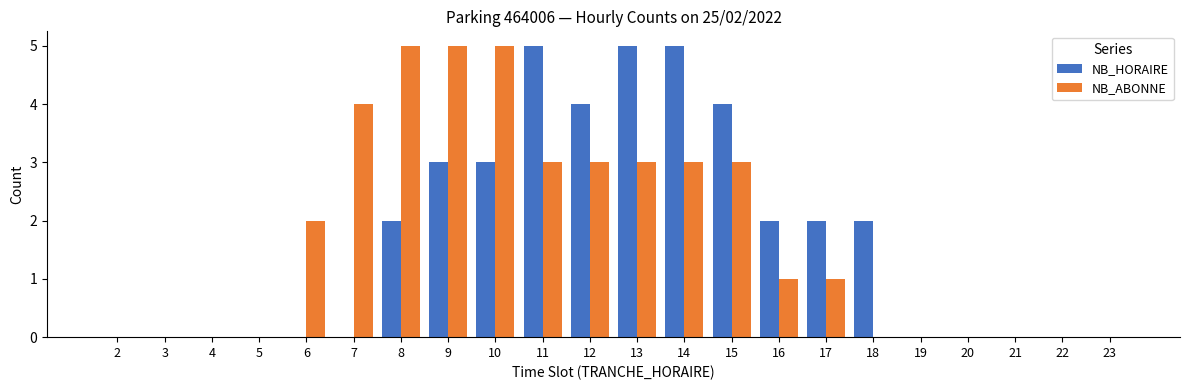

Reading right to left, what are all the values shown in this chart?

NB_HORAIRE: 23=0	22=0	21=0	20=0	19=0	18=2	17=2	16=2	15=4	14=5	13=5	12=4	11=5	10=3	9=3	8=2	7=0	6=0	5=0	4=0	3=0	2=0
NB_ABONNE: 23=0	22=0	21=0	20=0	19=0	18=0	17=1	16=1	15=3	14=3	13=3	12=3	11=3	10=5	9=5	8=5	7=4	6=2	5=0	4=0	3=0	2=0